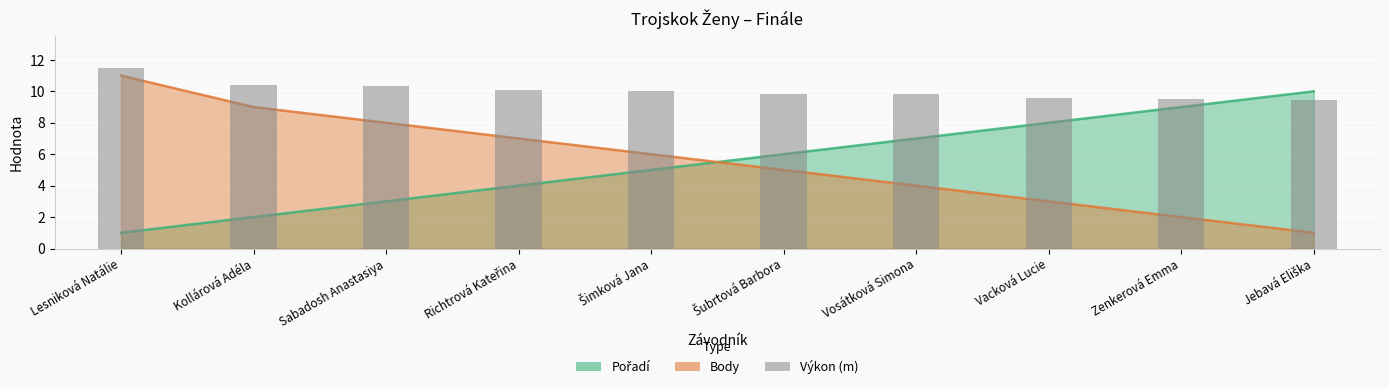

Rank the categories by value from highest to lowest.

Lesniková Natálie, Kollárová Adéla, Sabadosh Anastasiya, Richtrová Kateřina, Šimková Jana, Šubrtová Barbora, Vosátková Simona, Vacková Lucie, Zenkerová Emma, Jebavá Eliška